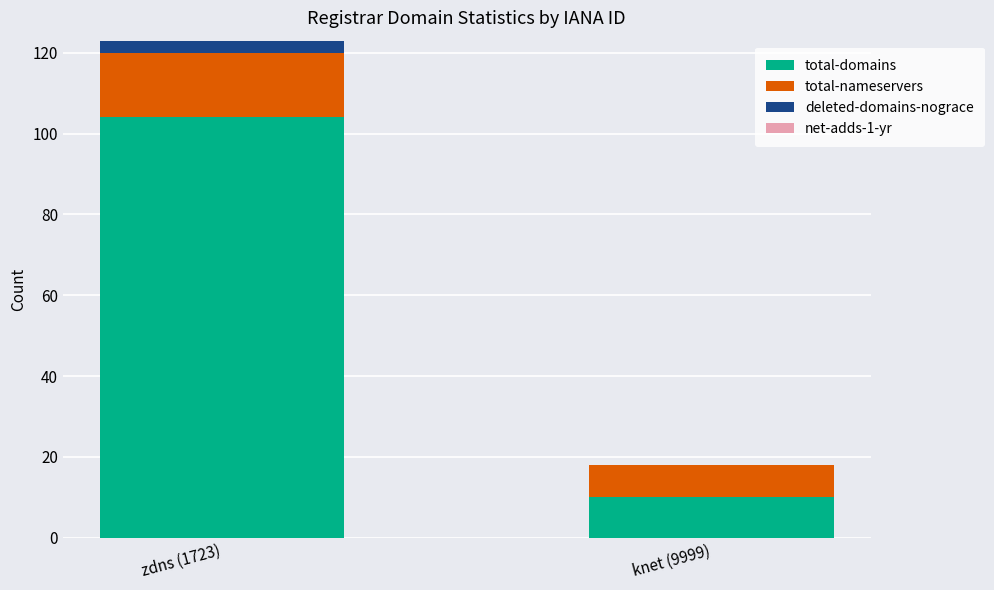

Reading left to right, what are the values for total-domains?

zdns (1723)=104	knet (9999)=10